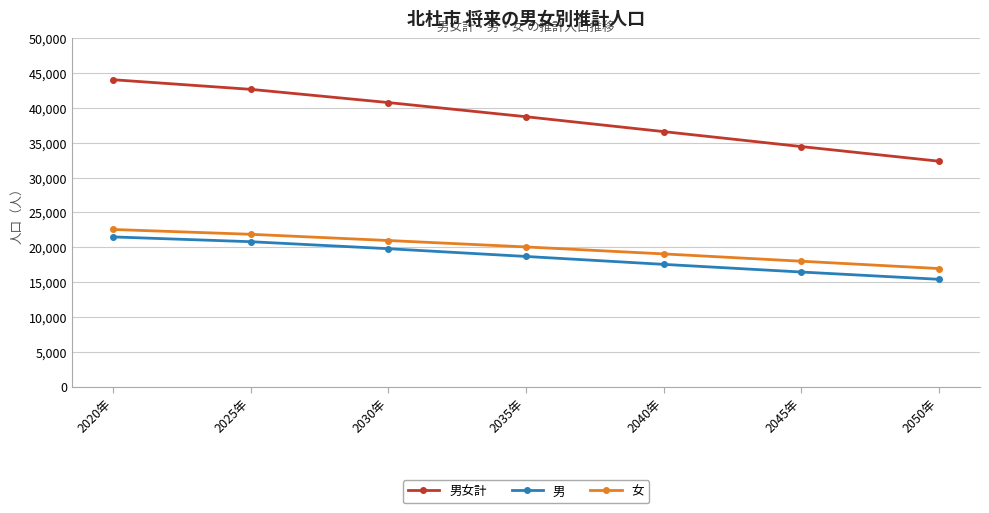

True or false: 男女計 has more than 0 interior local peaks.

False